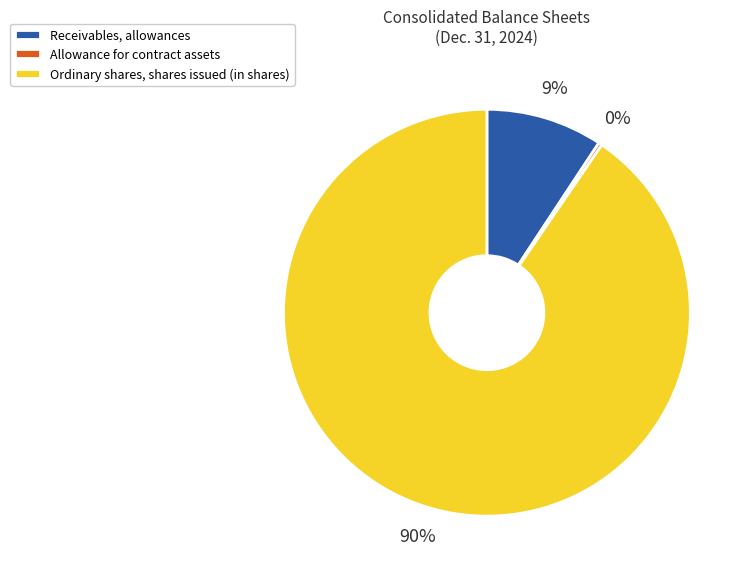

To the nearest percent, what is the average slice percentage?

33%